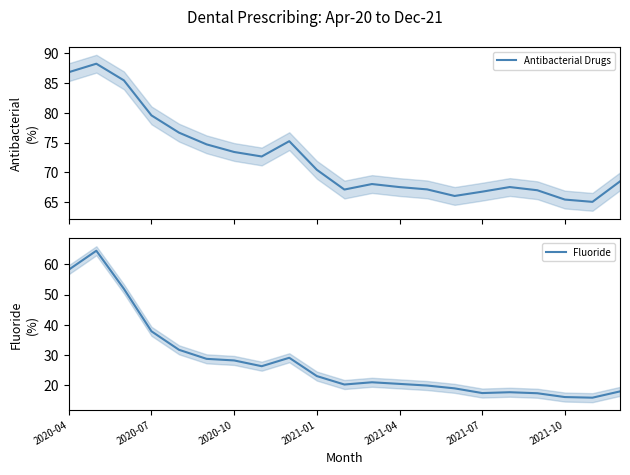

Does the chart display data point markers on the line(s)?

No